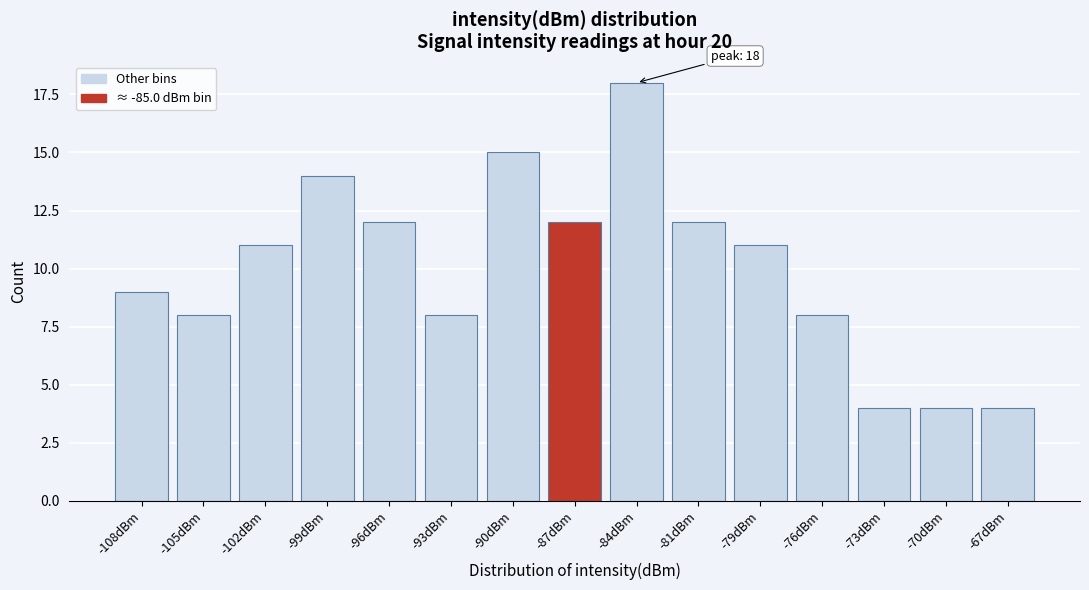

Reading left to right, transcribe all the data shown in this chart.

9	8	11	14	12	8	15	12	18	12	11	8	4	4	4